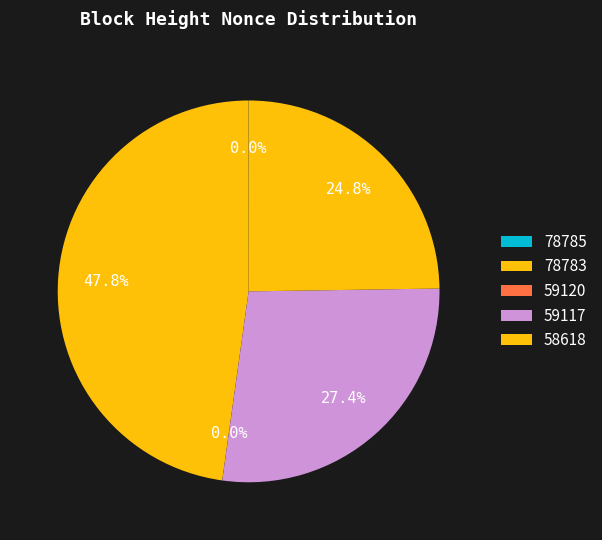

Is it true that 59120 is 0% of the pie?

True